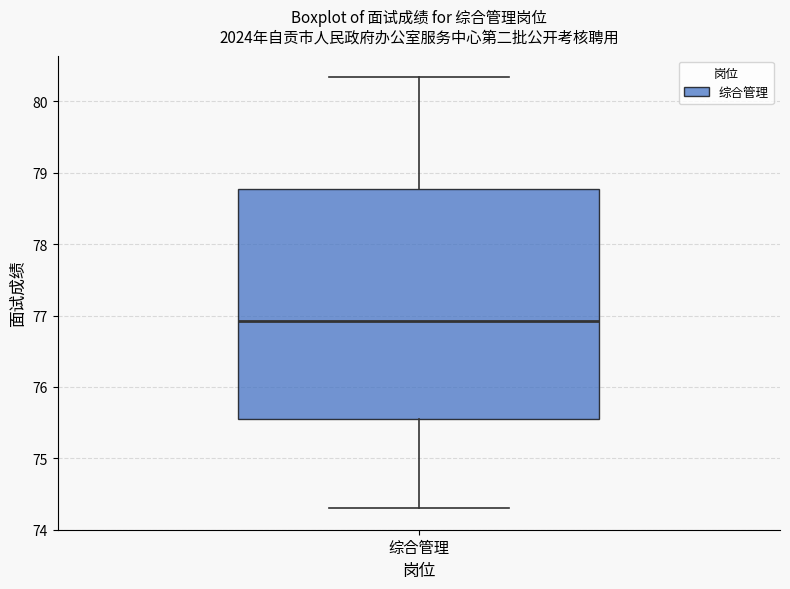

Read this box plot against the y-axis: the position of the median line, the range covered by the box, and the ends of both whiskers. The values are not printed on the chart, so give them approximately, as read against the axis.

median 76.9, box 75.6 to 78.8, whiskers 74.3 to 80.3